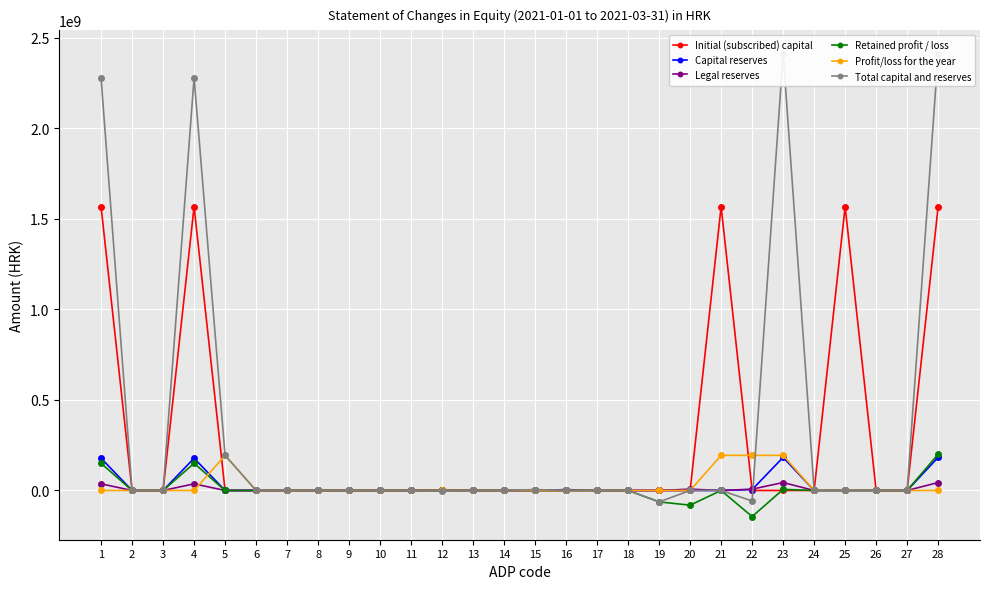

Reading left to right, transcribe all the data shown in this chart.

Initial (subscribed) capital: 1=1566400660	2=0	3=0	4=1566400660	5=0	6=0	7=0	8=0	9=0	10=0	11=0	12=0	13=0	14=0	15=0	16=0	17=0	18=0	19=0	20=0	21=1566400660	22=0	23=0	24=0	25=1566400660	26=0	27=0	28=1566400660
Capital reserves: 1=178030772	2=0	3=0	4=178030772	5=0	6=0	7=0	8=0	9=0	10=0	11=0	12=0	13=0	14=0	15=0	16=4844165	17=0	18=0	19=0	20=0	21=0	22=4844165	23=182874937	24=0	25=0	26=0	27=0	28=182874937
Legal reserves: 1=36604533	2=0	3=0	4=36604533	5=0	6=0	7=0	8=0	9=0	10=0	11=0	12=0	13=0	14=0	15=0	16=0	17=0	18=0	19=0	20=7259455	21=0	22=7259455	23=43863988	24=0	25=0	26=0	27=0	28=43863988
Retained profit / loss: 1=150057579	2=0	3=0	4=150057579	5=0	6=0	7=0	8=0	9=0	10=0	11=0	12=0	13=0	14=0	15=0	16=0	17=0	18=0	19=-62928783	20=-81109077	21=0	22=-144037860	23=6019719	24=0	25=0	26=0	27=0	28=199851755
Profit/loss for the year: 1=0	2=0	3=0	4=0	5=193832036	6=0	7=0	8=0	9=0	10=0	11=0	12=0	13=0	14=0	15=0	16=0	17=0	18=0	19=0	20=0	21=193832036	22=193832036	23=193832036	24=0	25=0	26=0	27=0	28=0
Total capital and reserves: 1=2277609287	2=0	3=0	4=2277609287	5=193832036	6=0	7=0	8=0	9=0	10=0	11=0	12=-1810623	13=0	14=325912	15=4844165	16=0	17=0	18=0	19=-62928783	20=0	21=0	22=-58084618	23=2411871994	24=0	25=0	26=0	27=0	28=2411871994